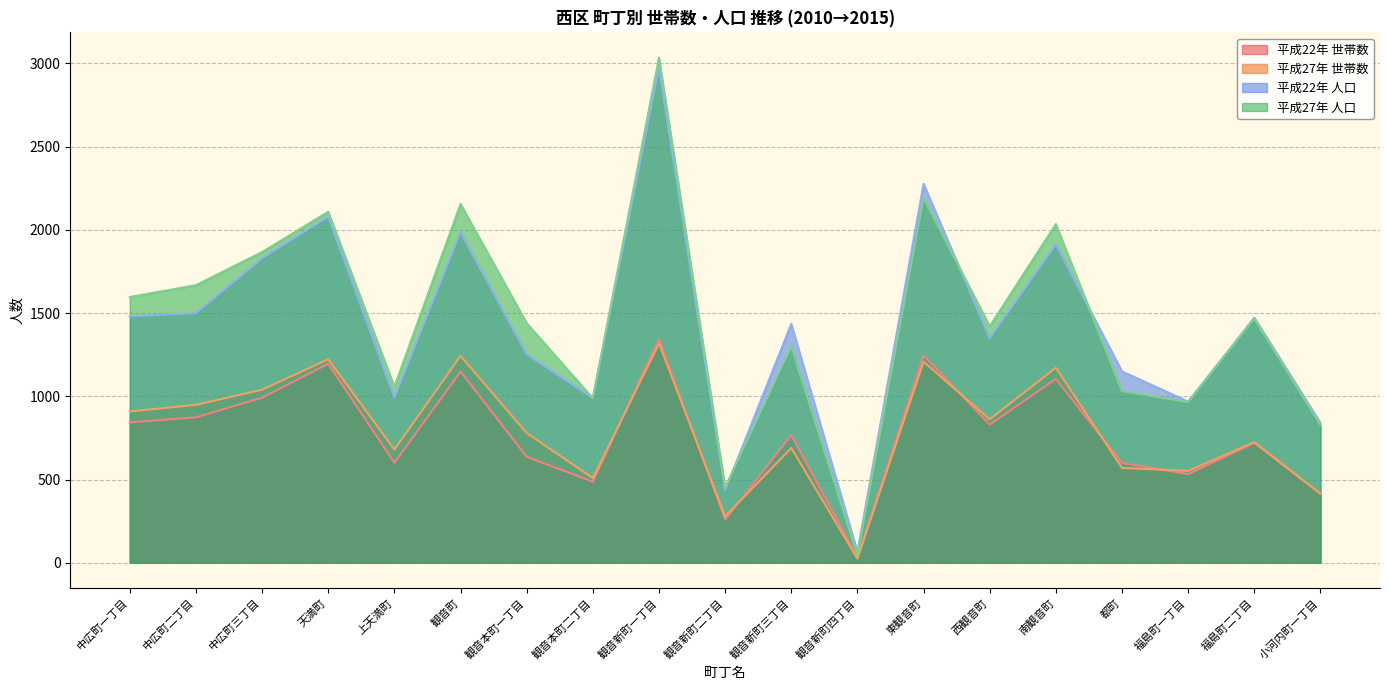

What is the difference between the second highest and minimum values in the 平成27年 人口 series?

2146